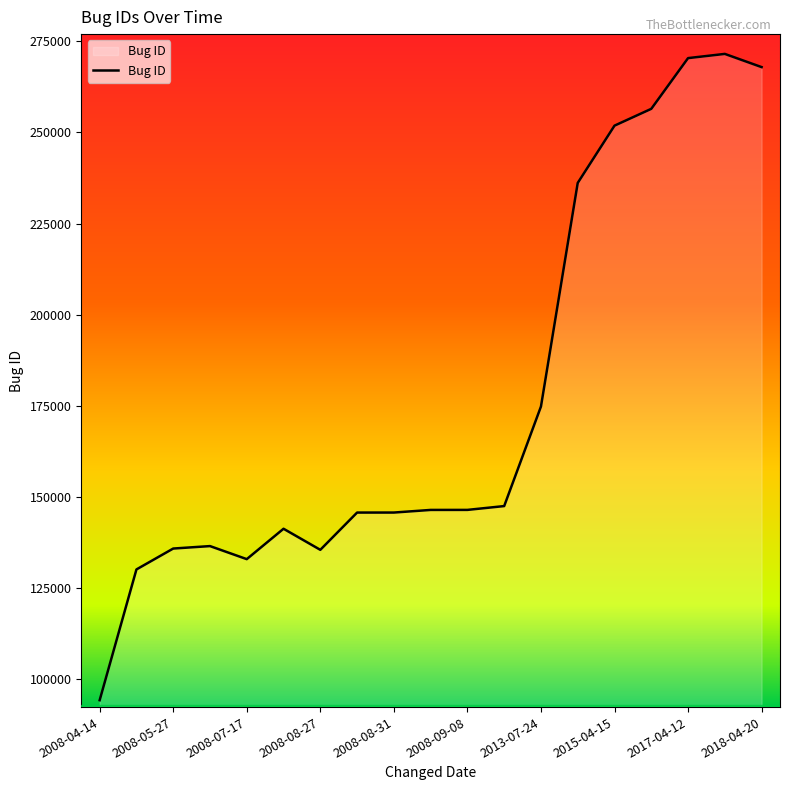

What is the smallest value displayed?

94253